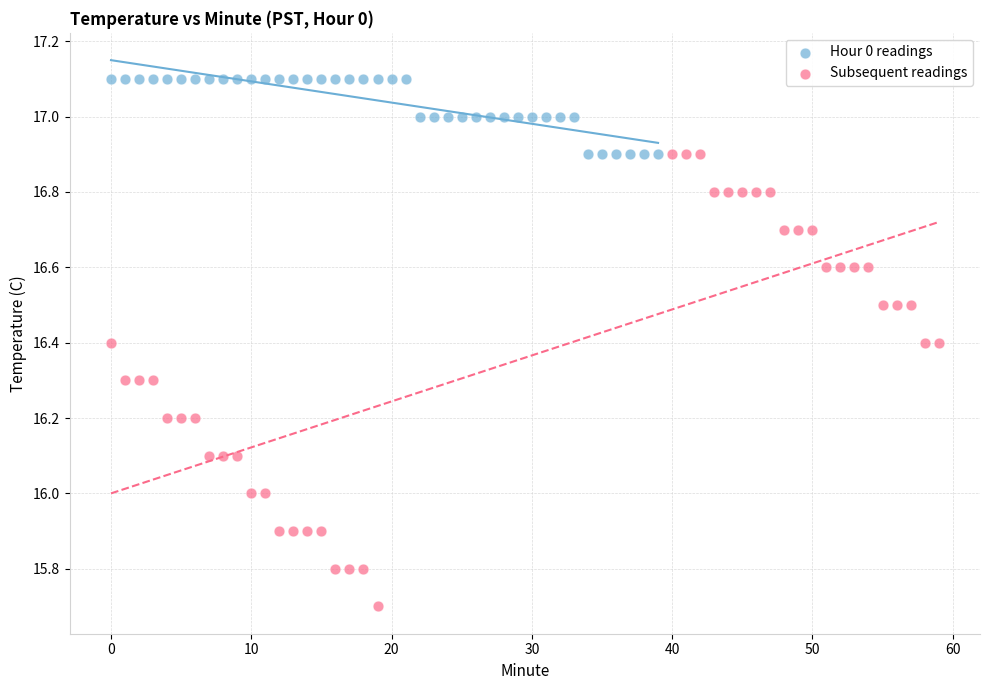

Which series reaches the maximum Y coordinate?

Hour 0 readings